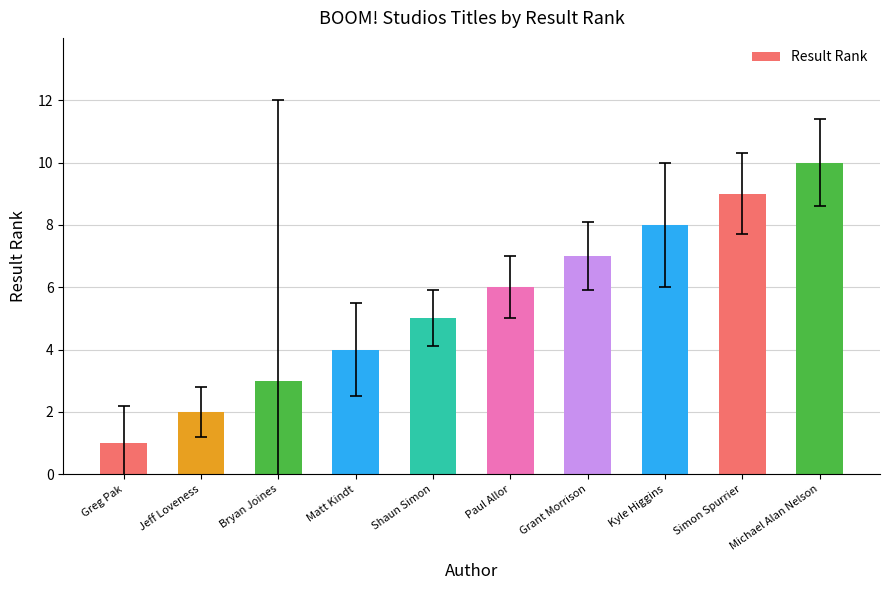

List the labels in order of value, smallest first.

Greg Pak, Jeff Loveness, Bryan Joines, Matt Kindt, Shaun Simon, Paul Allor, Grant Morrison, Kyle Higgins, Simon Spurrier, Michael Alan Nelson